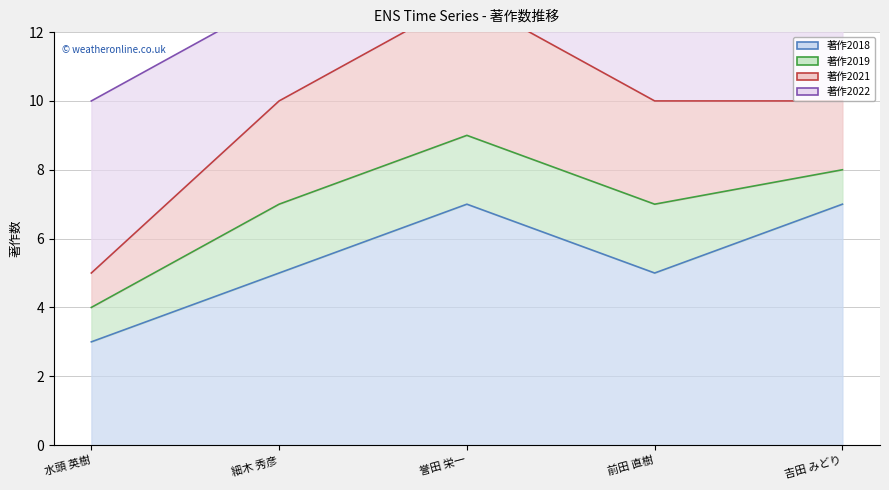

How many data points does each series have?

5